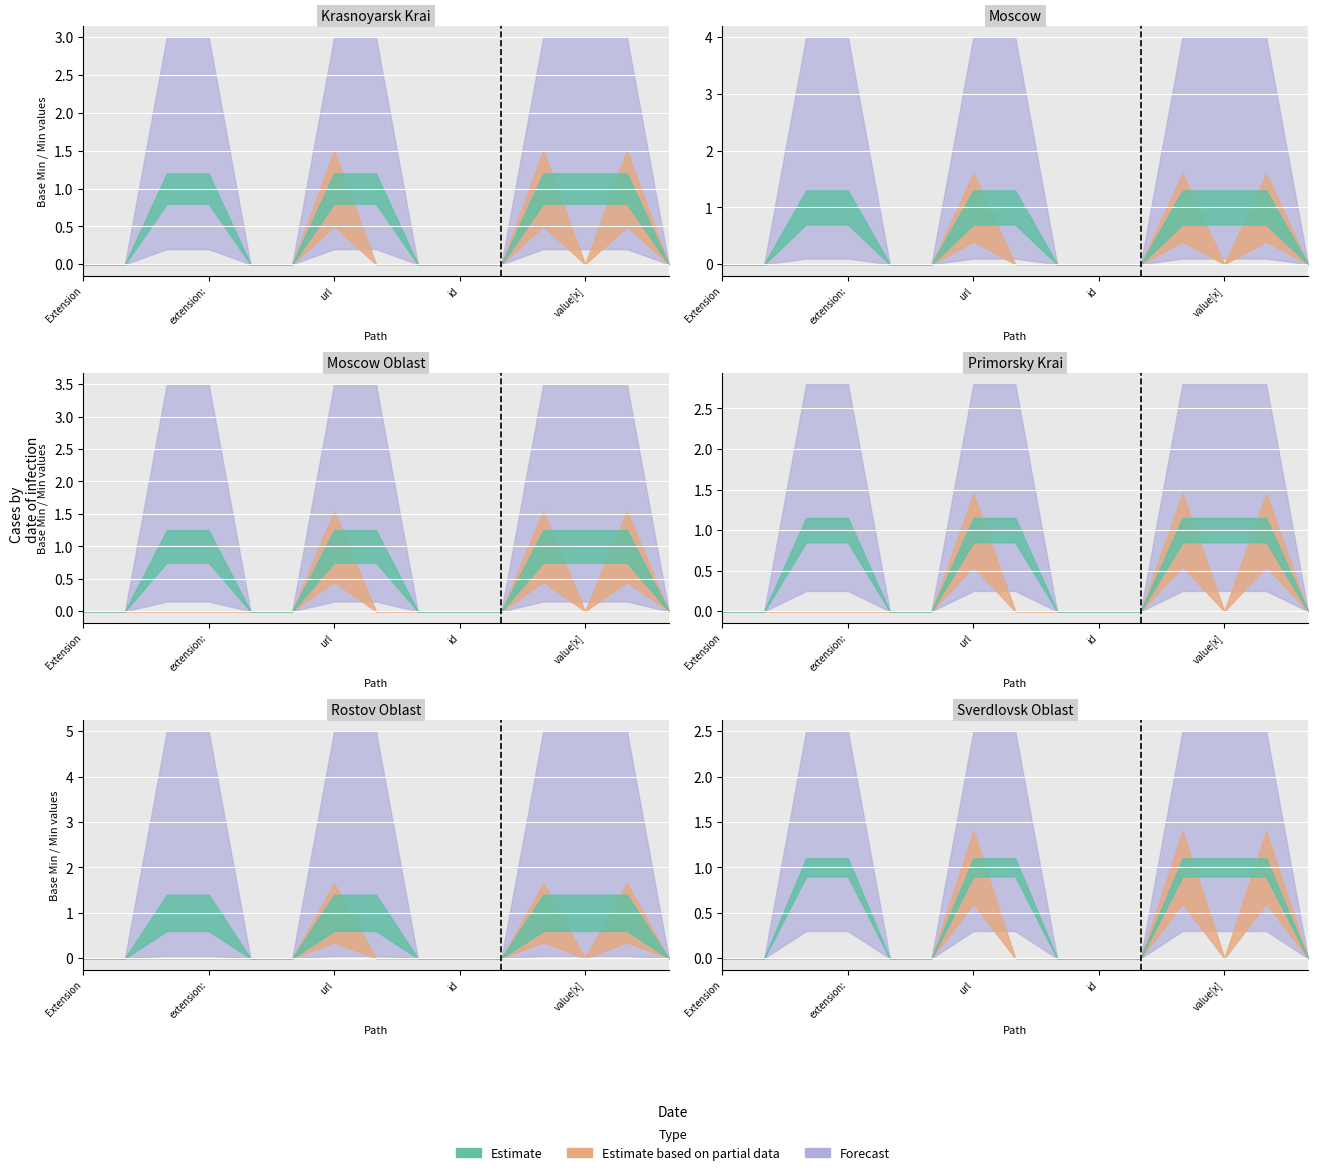

Reading right to left, extract all data points from this chart.

Min: 0	1	1	1	0	0	0	1	1	0	0	1	1	0	0
Base Min: 0	1	0	1	0	0	0	0	1	0	0	0	0	0	0